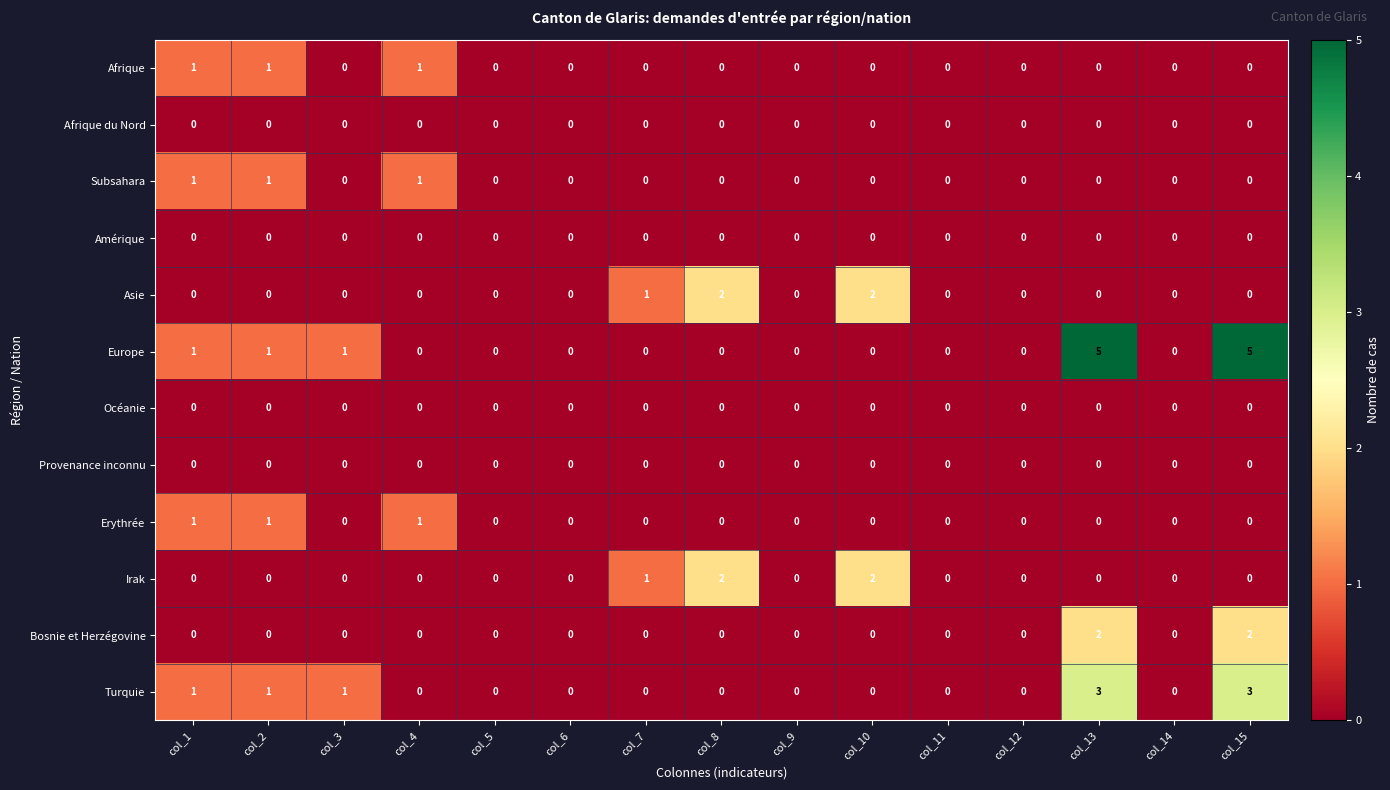

What is the greatest value displayed?

5